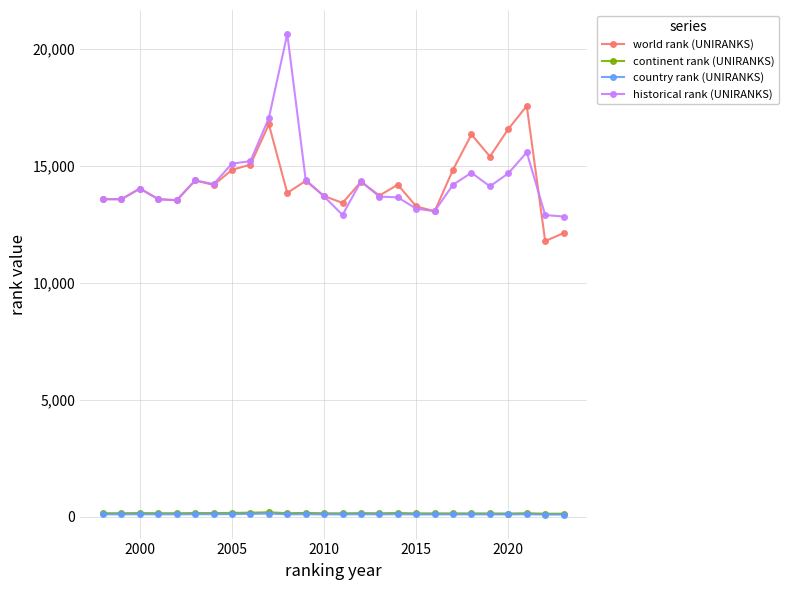

Which series has the widest spread of values?

historical rank (UNIRANKS)